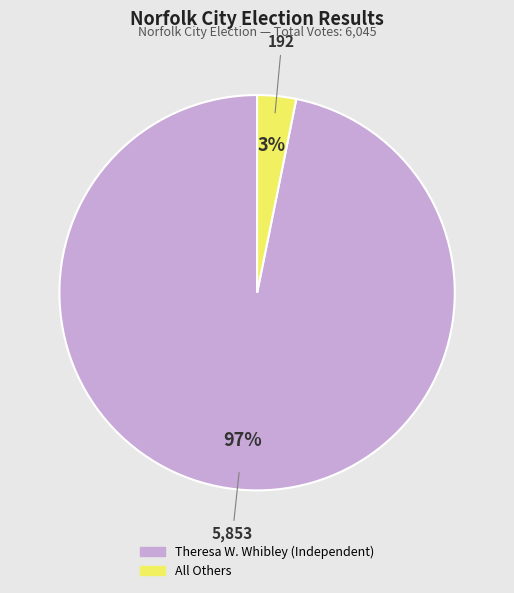

Between Theresa W. Whibley (Independent) and All Others, which is larger?

Theresa W. Whibley (Independent)